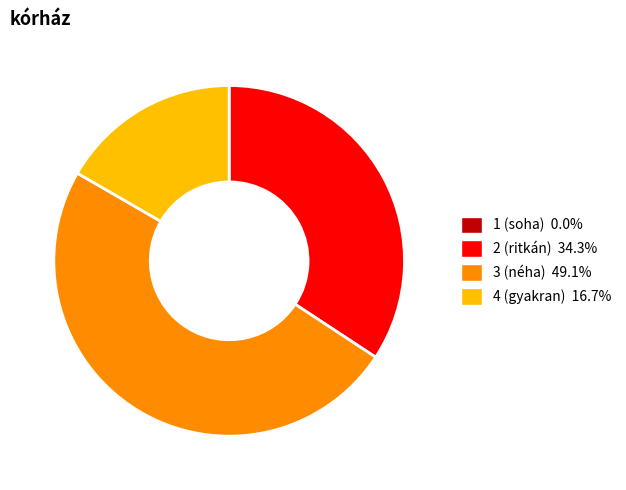

The 3 slice represents 43% of the pie. True or false?

False